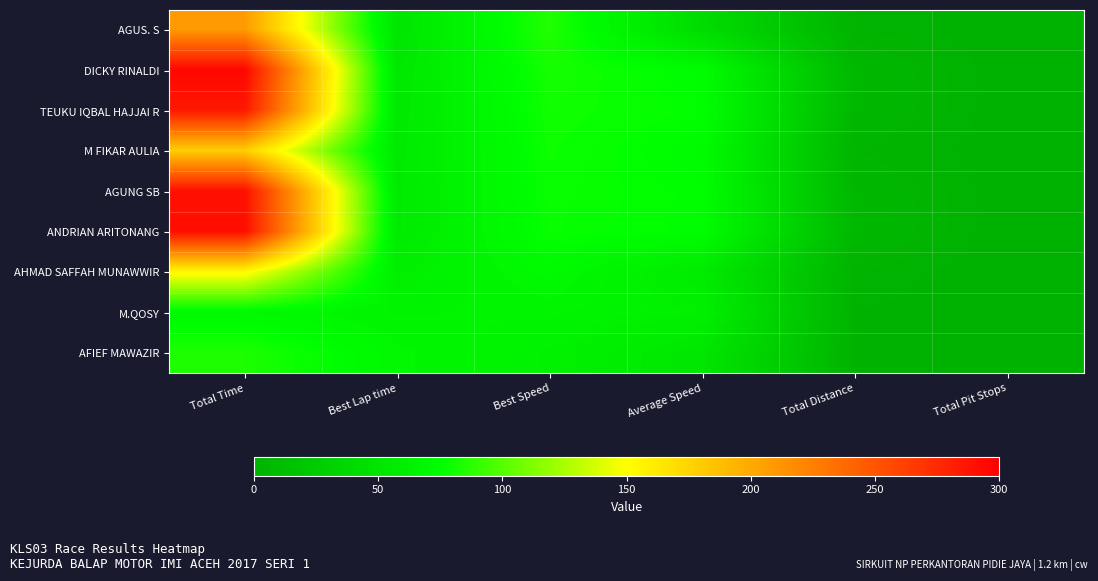

Which label corresponds to the largest value in the chart?

Total Time